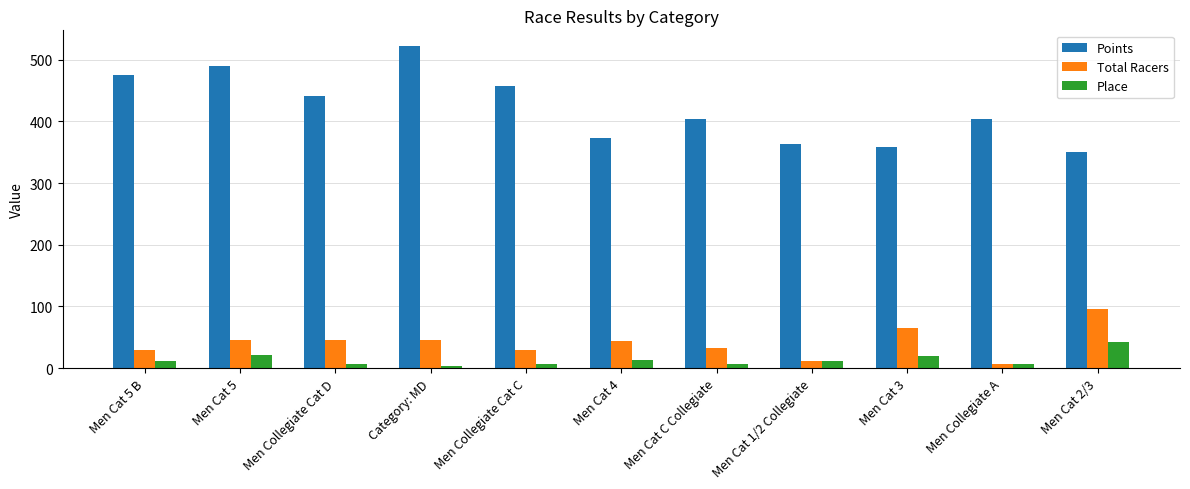

What is the minimum value for Place?

4.0